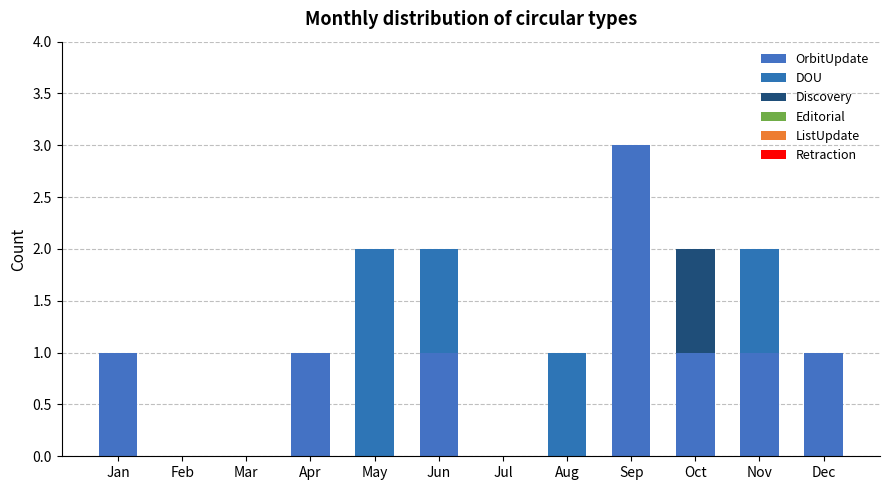

Count the number of categories in the chart.

12